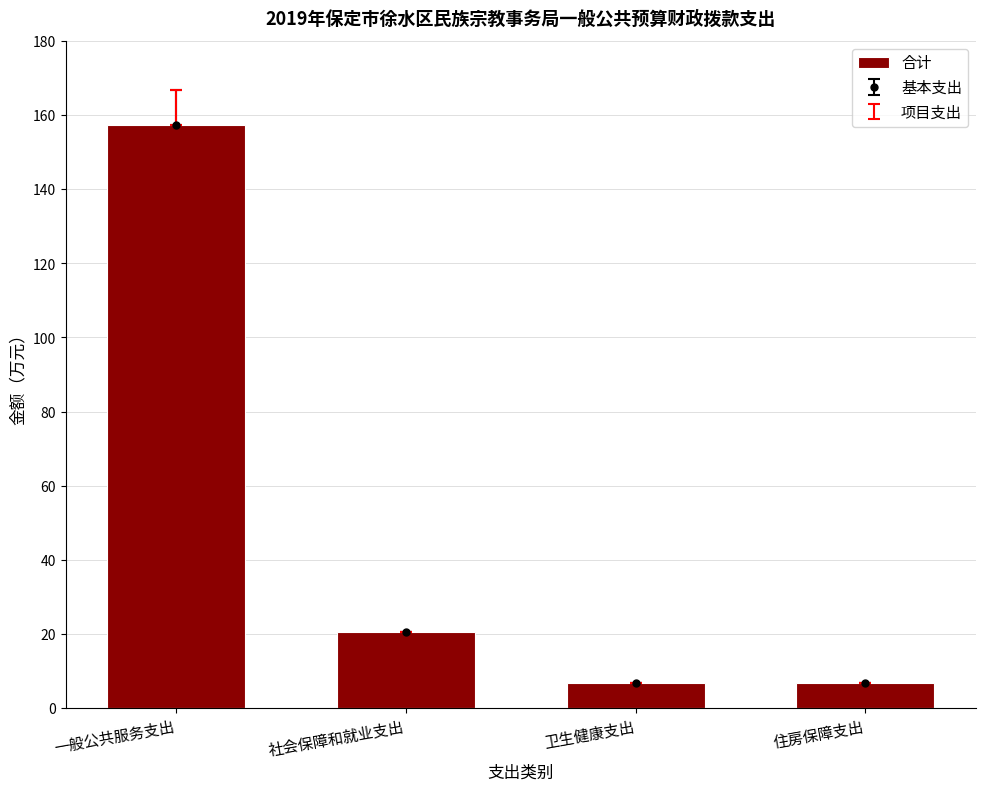

What is the minimum value shown in the chart?

6.7